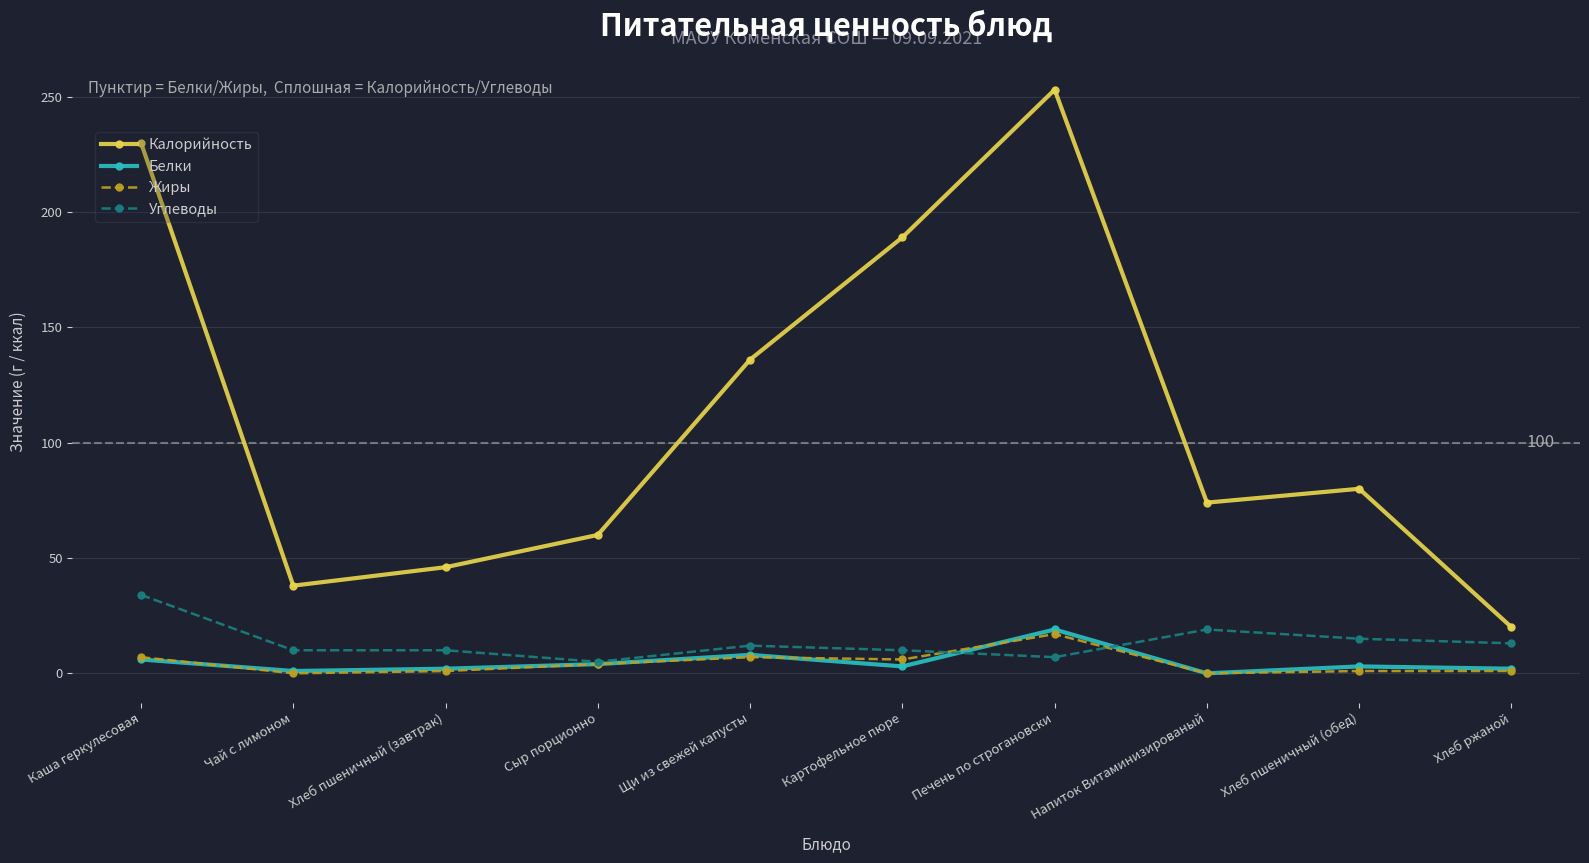

Which series has the largest total across all categories?

Калорийность